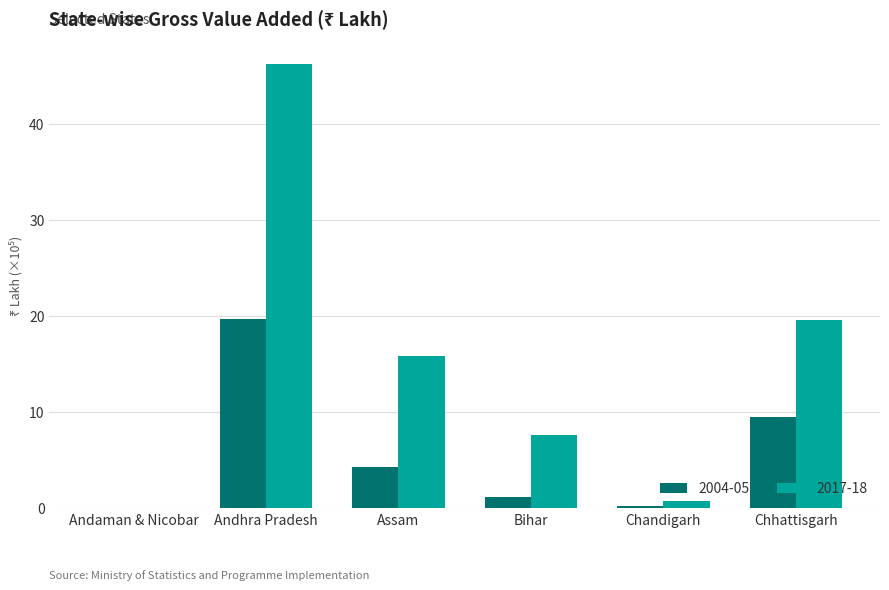

The value of 2017-18 at Chhattisgarh is 19.6. True or false?

True